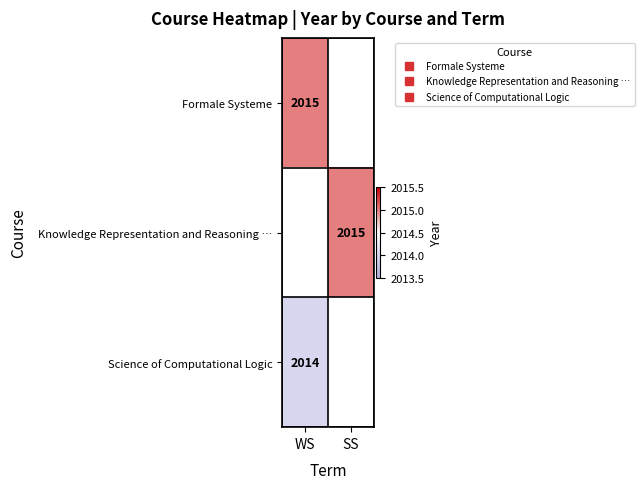

Between WS and SS, which is larger?

SS